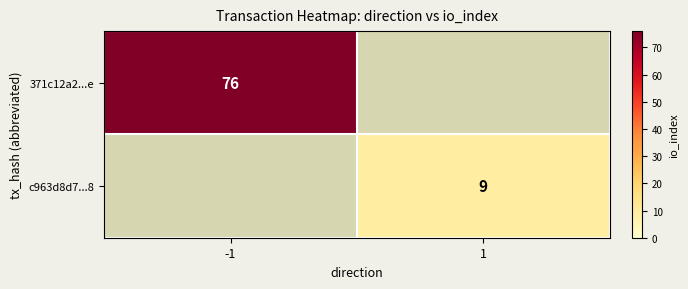

True or false: c963d8d7...8 has a value of 16.2 at 1.

False